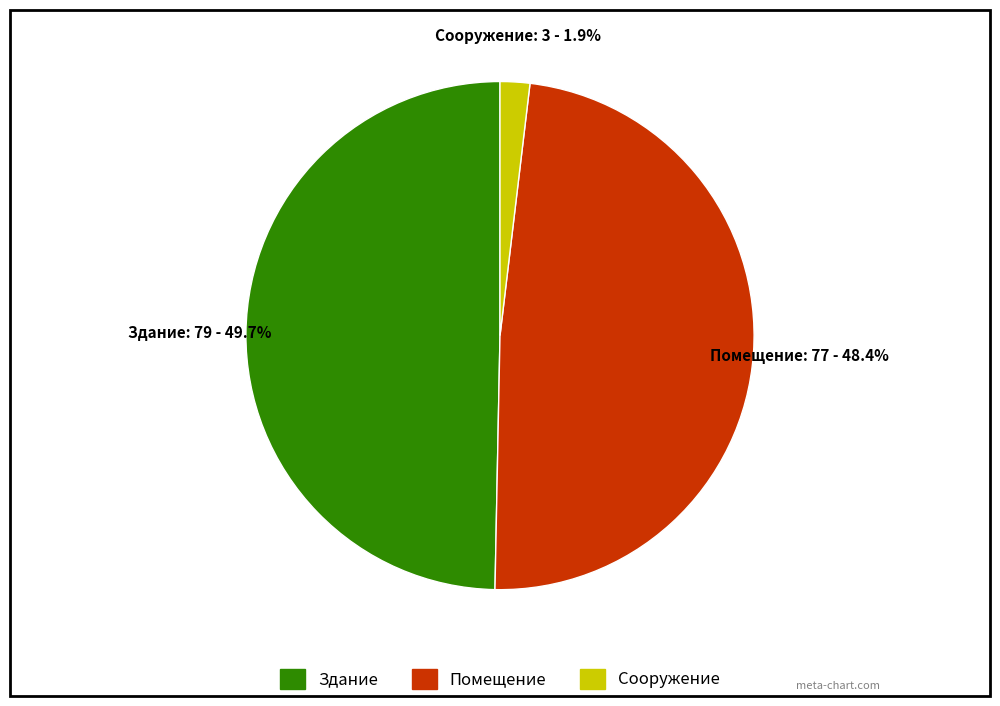

To the nearest percent, what is the combined percentage of Здание and Помещение?

98%